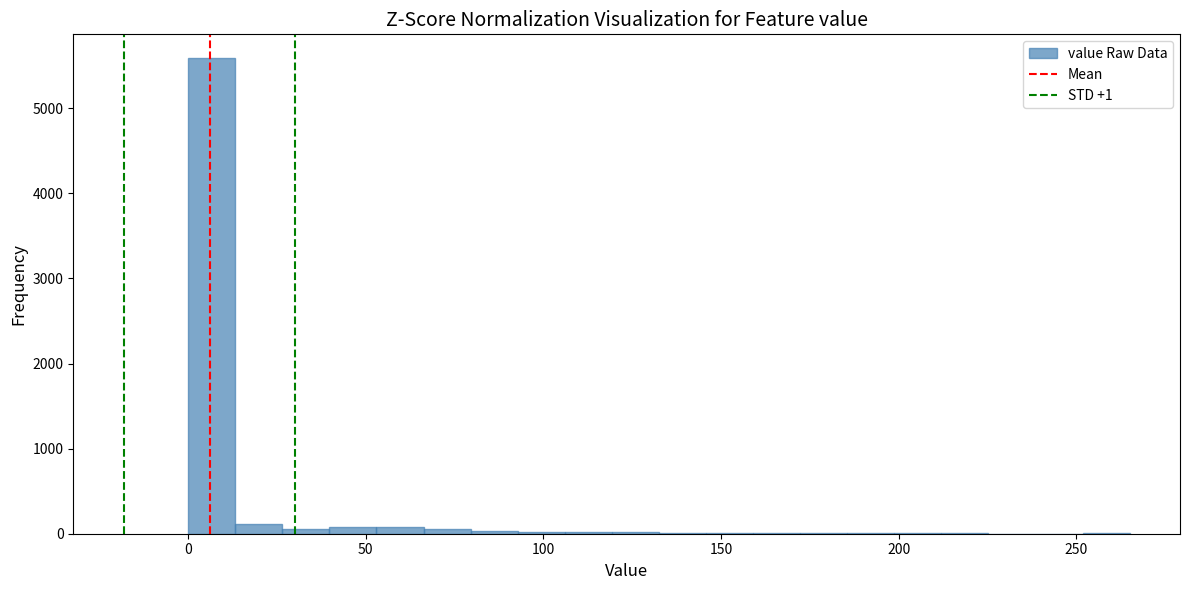

Read against the x-axis, roughly where is the centre of the tallest bar?

5